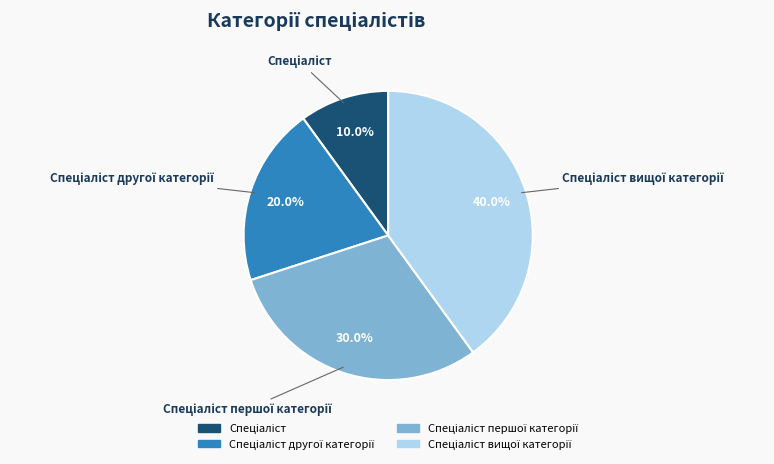

Is there any slice that represents more than half of the pie?

No